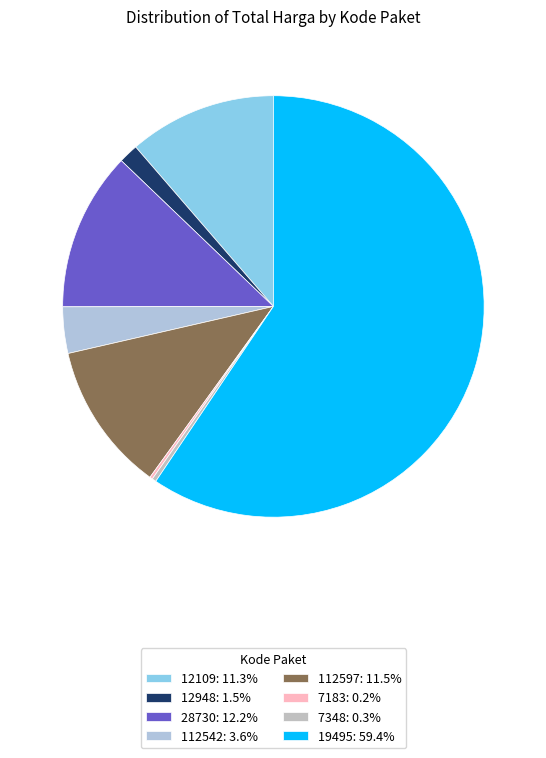

How many slices are in this pie chart?

8